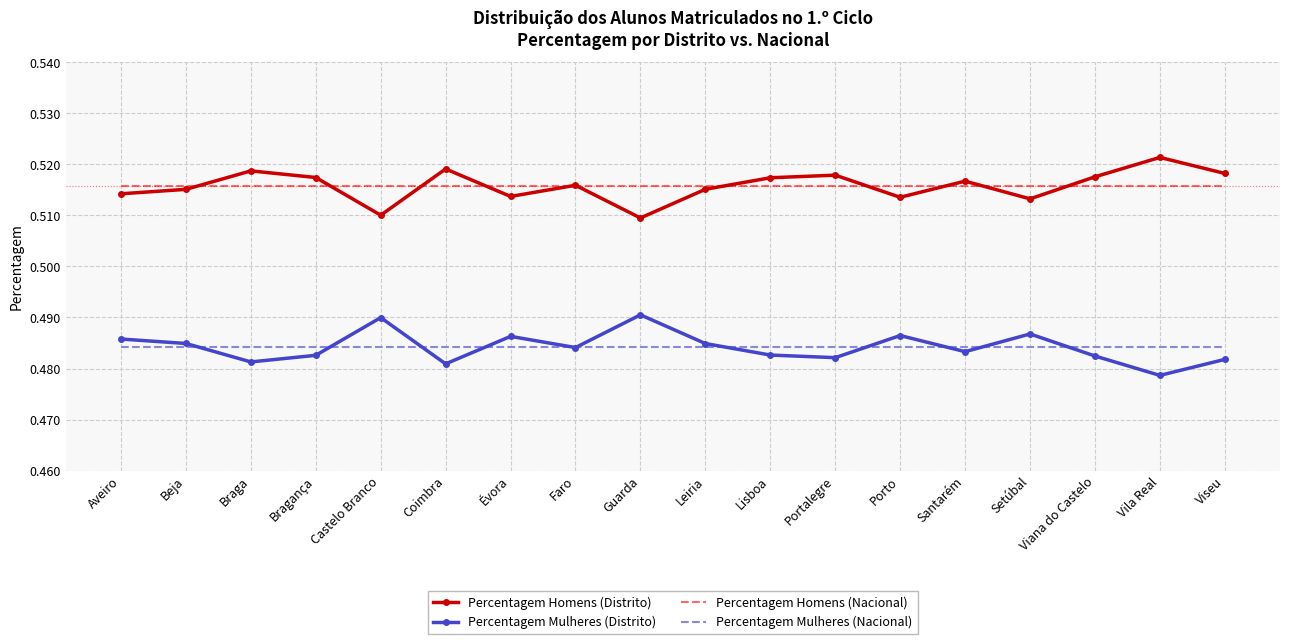

Where do Percentagem Mulheres (Nacional) and Percentagem Mulheres (Distrito) first cross each other?

Beja and Braga